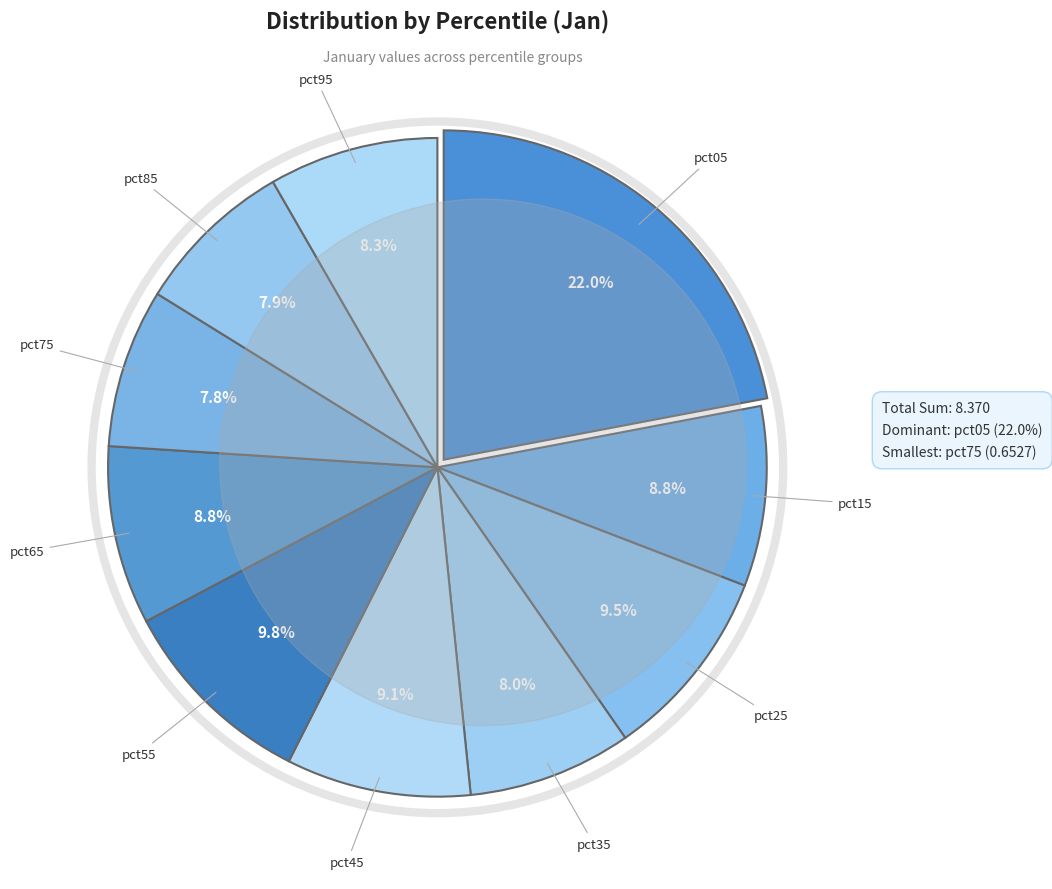

What is the ratio of the value at pct65 to the value at pct05?

0.4